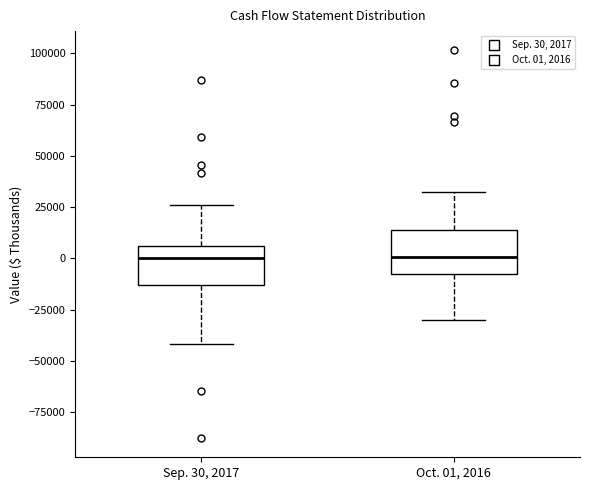

Where is the lower edge of the box for Sep. 30, 2017 on the y-axis? The values are not printed on the chart, so give them approximately, as read against the axis.

-15000